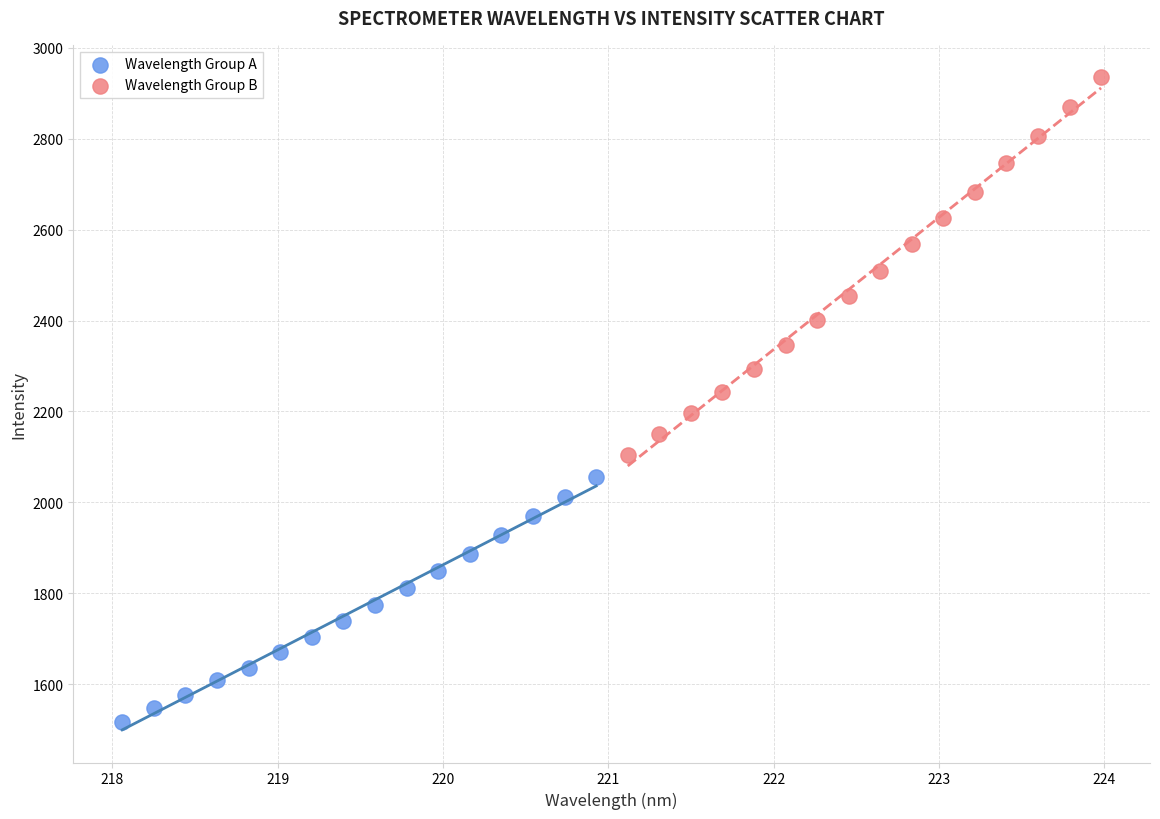

What are all the series names shown in the legend?

Wavelength Group A, Wavelength Group B